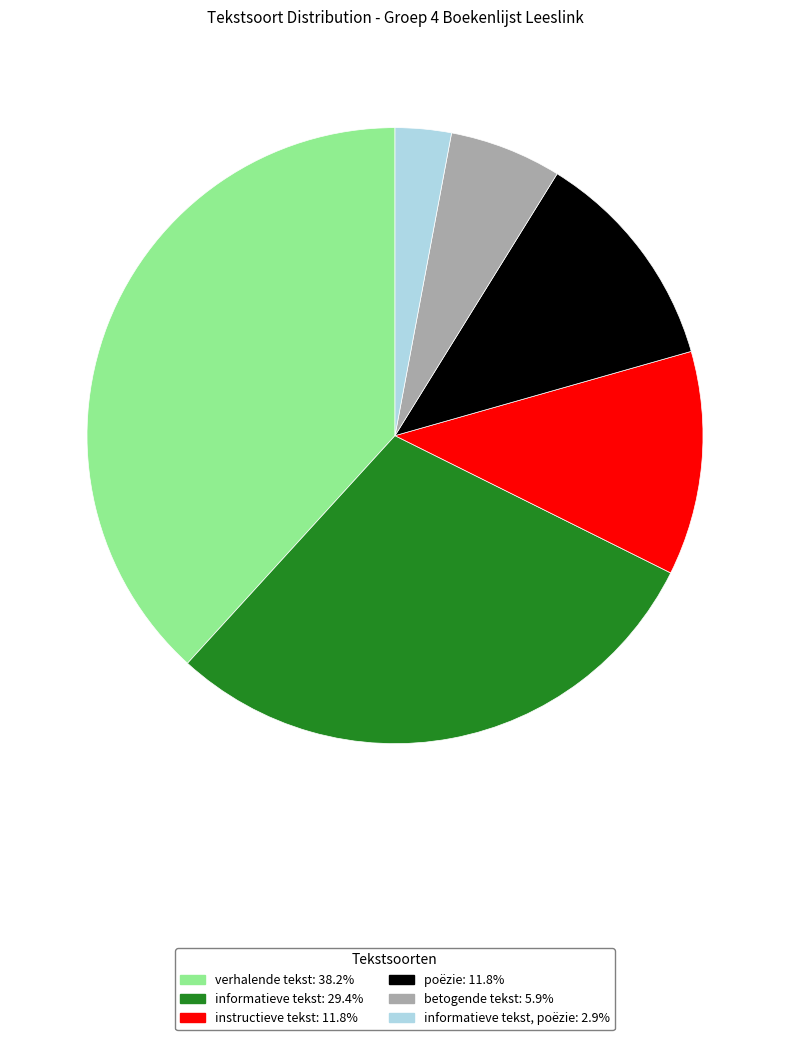

Does any single category account for the majority?

No